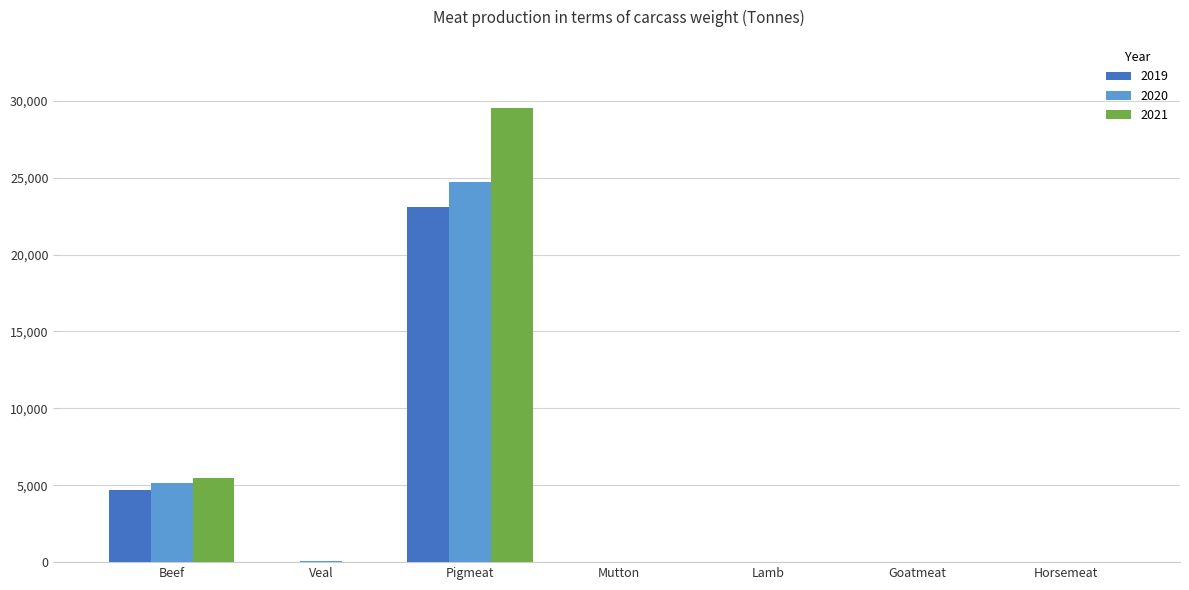

What is the sum of all 2021 values?

35074.6